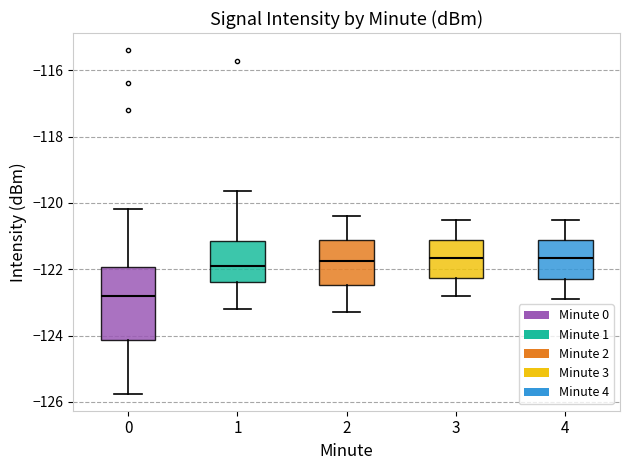

Reading left to right, read every box against the y-axis: the position of its median line, the range the box covers, and the ends of its whiskers. The values are not printed on the chart, so give them approximately, as read against the axis.

0: median -122.8, box -124.2 to -122.0, whiskers -125.8 to -120.2
1: median -121.8, box -122.4 to -121.2, whiskers -123.2 to -119.6
2: median -121.8, box -122.4 to -121.2, whiskers -123.2 to -120.4
3: median -121.6, box -122.2 to -121.2, whiskers -122.8 to -120.4
4: median -121.6, box -122.2 to -121.2, whiskers -122.8 to -120.4